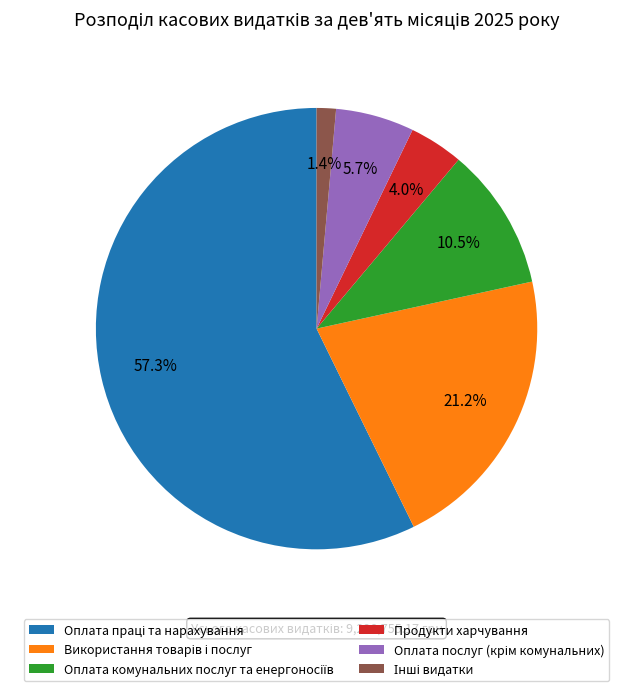

Is there any slice that represents more than half of the pie?

Yes